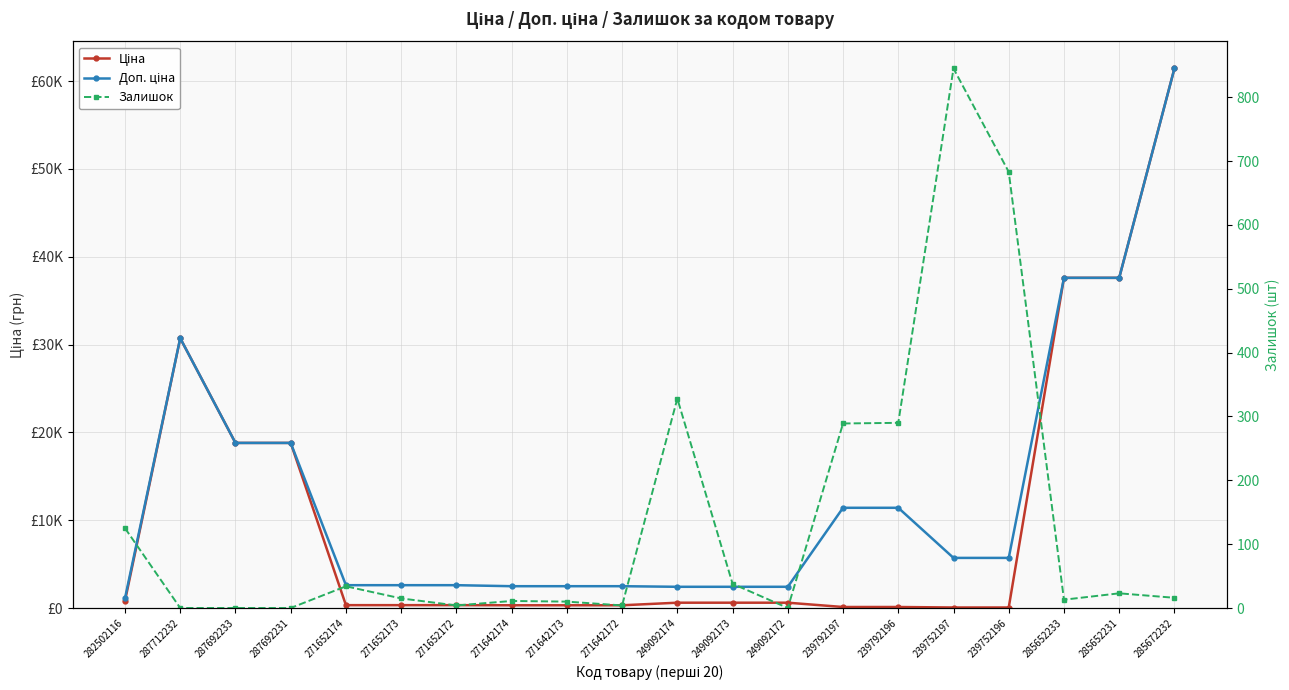

At which category is the sum across all series the highest?

285672232